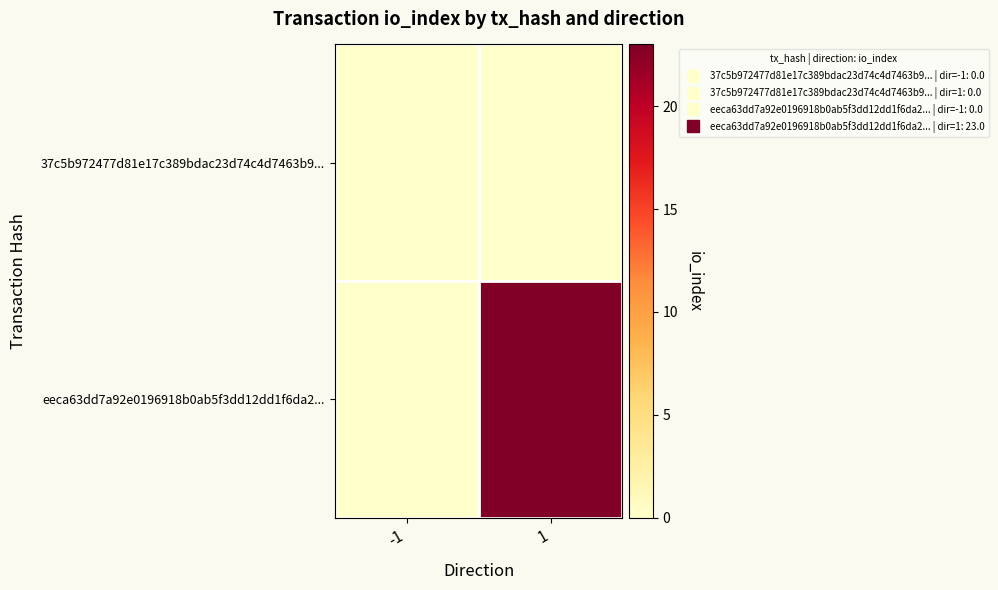

Between -1 and 1, which series saw the biggest shift?

eeca63dd7a92e0196918b0ab5f3dd12dd1f6da2...